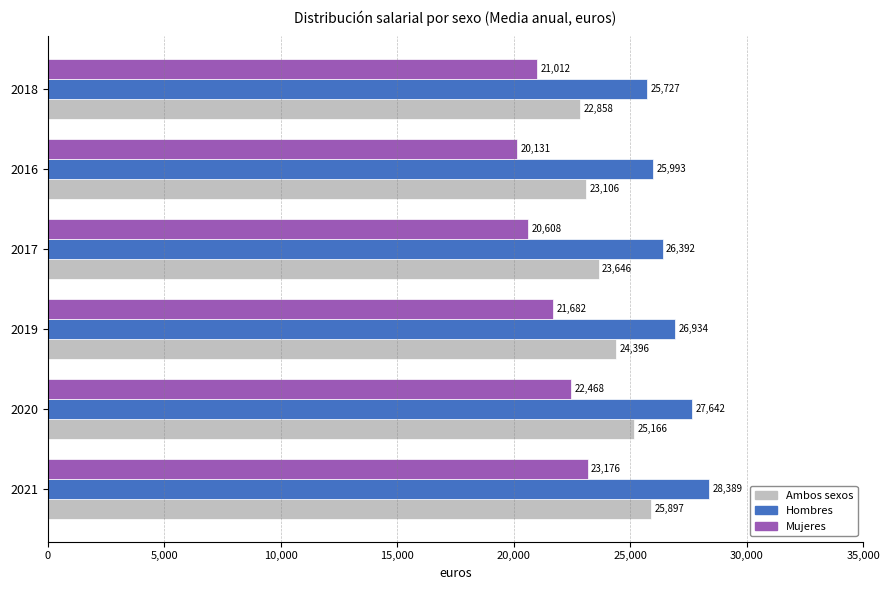

What is the average value of the Hombres series?

26846.2